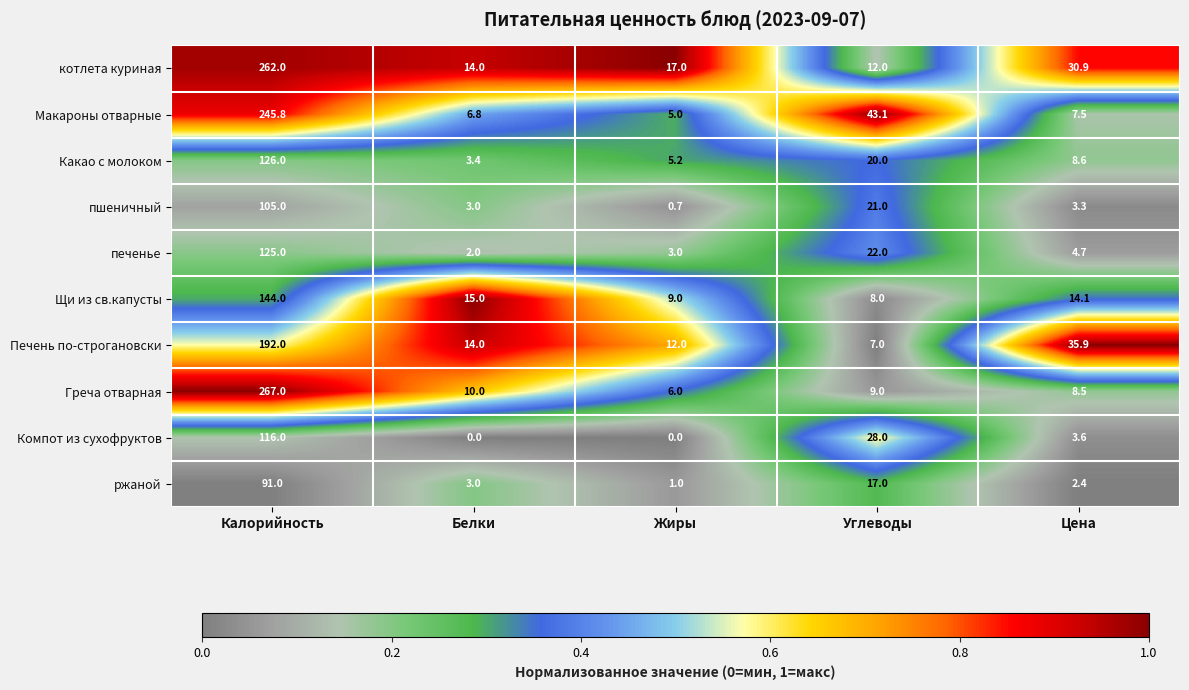

Which series has the largest total across all categories?

котлета куриная